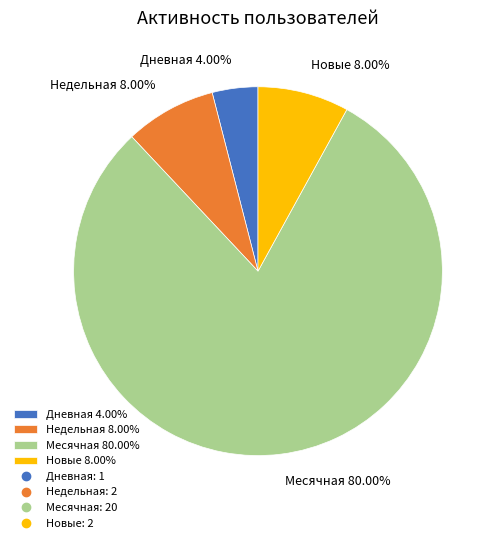

To the nearest percent, what is the average slice percentage?

25%